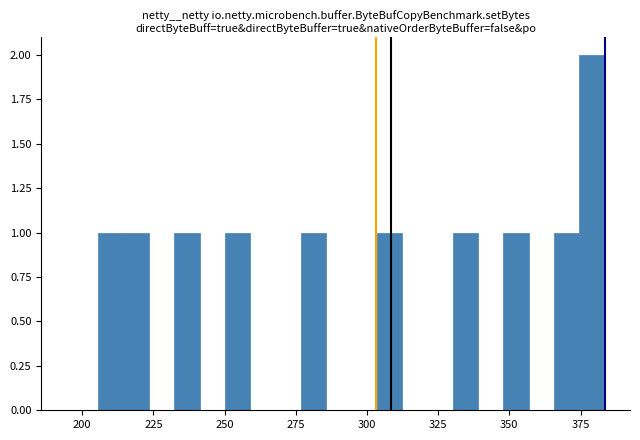

Around what value on the x-axis is the tallest bar? Give the approximate position of its centre, as read against the axis.

380